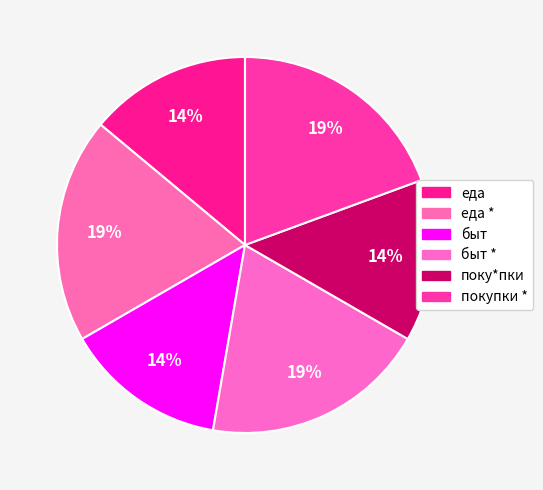

Approximately how many times larger is the value at быт * compared to покупки *?

1.0